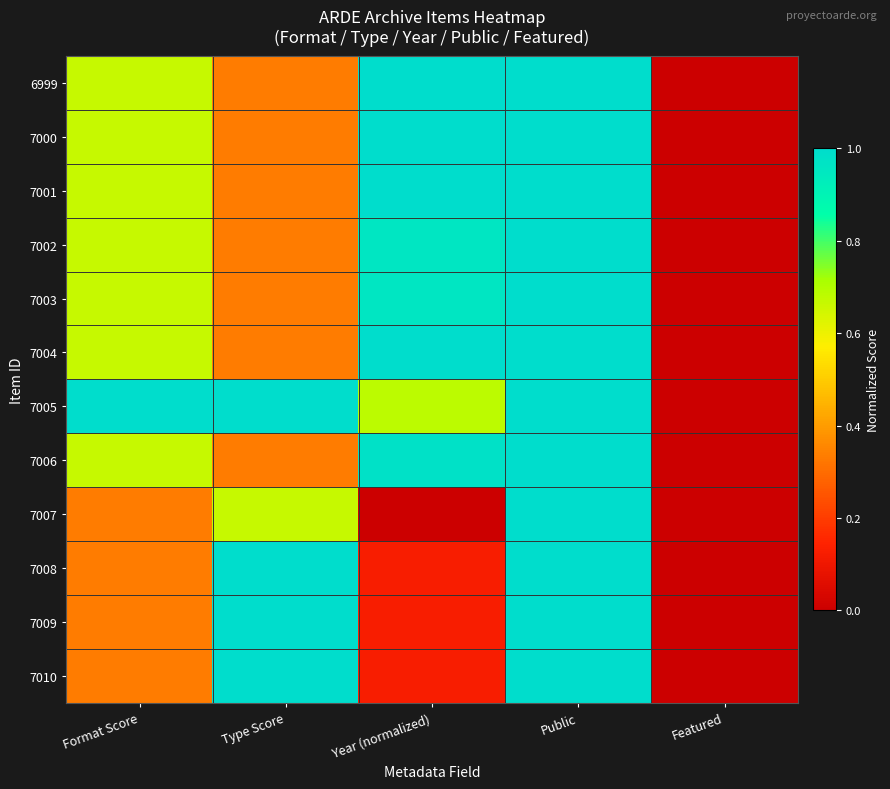

Reading right to left, extract all data points from this chart.

6999: Featured=0.0	Public=1.0	Year (normalized)=1.0	Type Score=0.3	Format Score=0.7
7000: Featured=0.0	Public=1.0	Year (normalized)=1.0	Type Score=0.3	Format Score=0.7
7001: Featured=0.0	Public=1.0	Year (normalized)=1.0	Type Score=0.3	Format Score=0.7
7002: Featured=0.0	Public=1.0	Year (normalized)=1.0	Type Score=0.3	Format Score=0.7
7003: Featured=0.0	Public=1.0	Year (normalized)=1.0	Type Score=0.3	Format Score=0.7
7004: Featured=0.0	Public=1.0	Year (normalized)=1.0	Type Score=0.3	Format Score=0.7
7005: Featured=0.0	Public=1.0	Year (normalized)=0.7	Type Score=1.0	Format Score=1.0
7006: Featured=0.0	Public=1.0	Year (normalized)=1.0	Type Score=0.3	Format Score=0.7
7007: Featured=0.0	Public=1.0	Year (normalized)=0.0	Type Score=0.7	Format Score=0.3
7008: Featured=0.0	Public=1.0	Year (normalized)=0.1	Type Score=1.0	Format Score=0.3
7009: Featured=0.0	Public=1.0	Year (normalized)=0.1	Type Score=1.0	Format Score=0.3
7010: Featured=0.0	Public=1.0	Year (normalized)=0.1	Type Score=1.0	Format Score=0.3